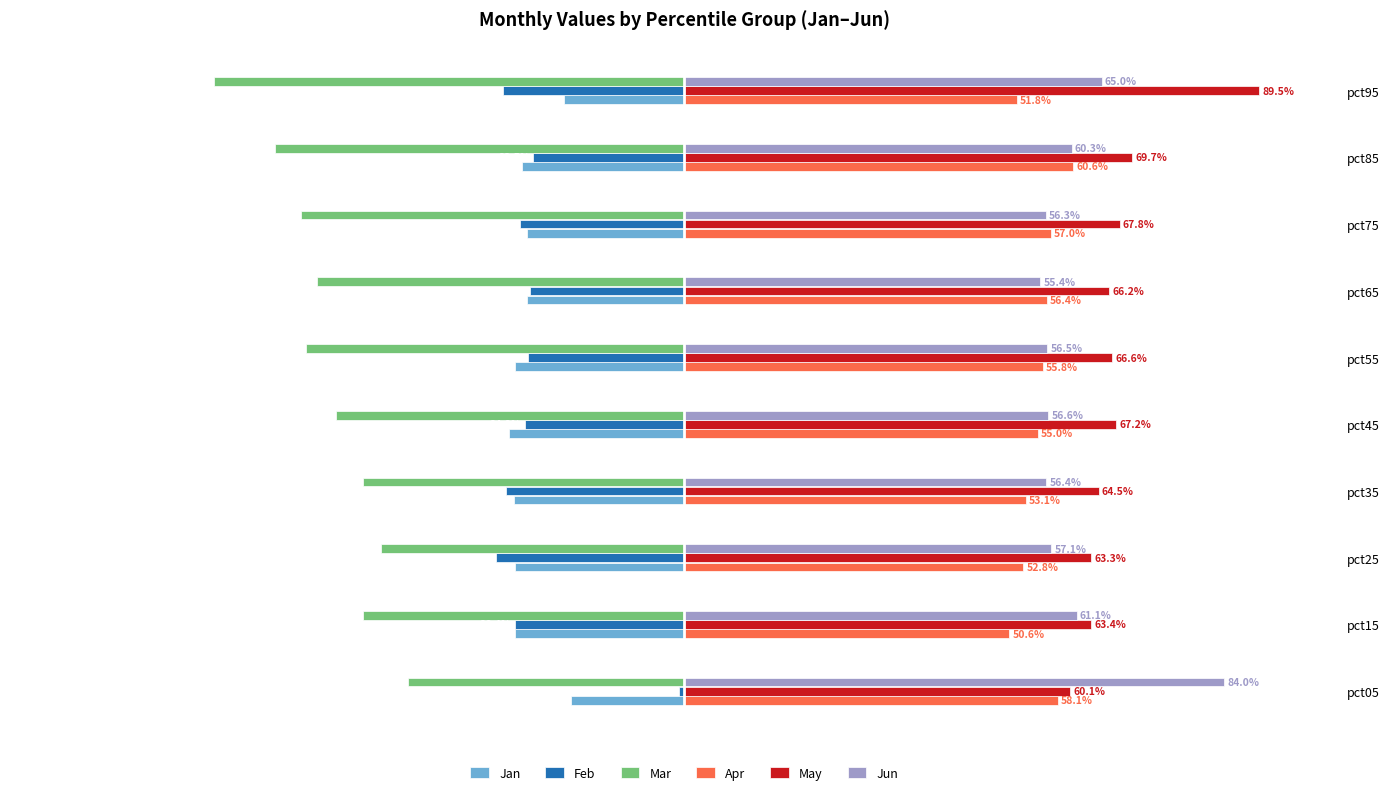

What are all the series names shown in the legend?

Jan, Feb, Mar, Apr, May, Jun